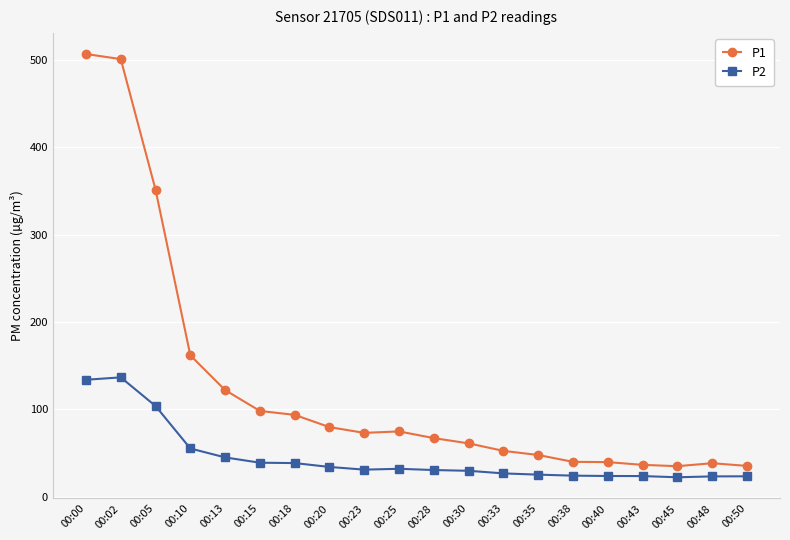

What is the difference between the maximum and minimum values in the P2 series?

114.4